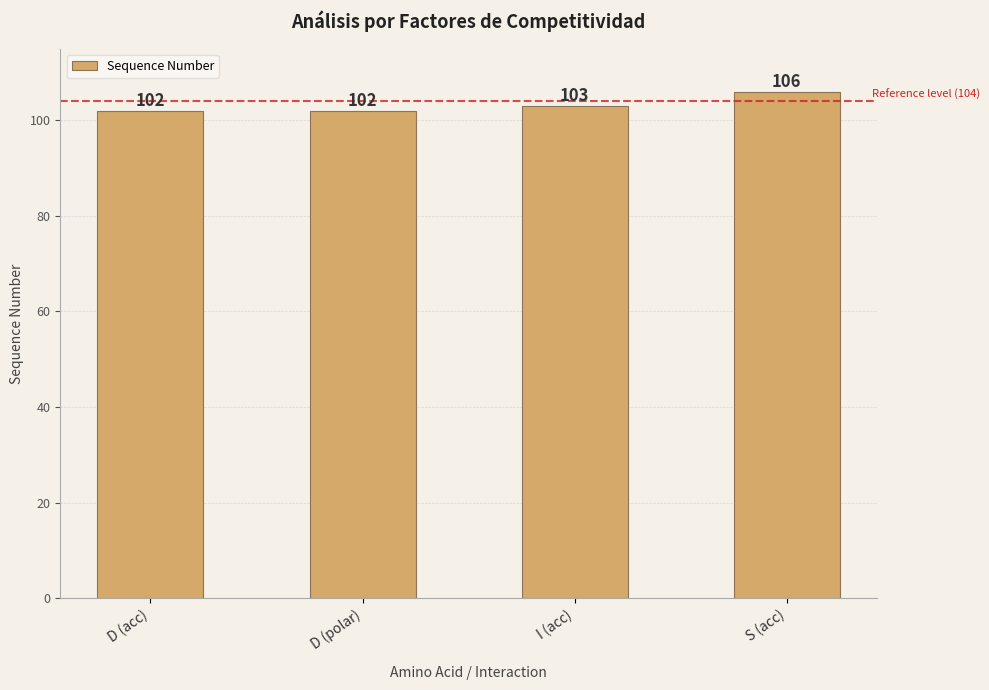

How many values are below 103?

2